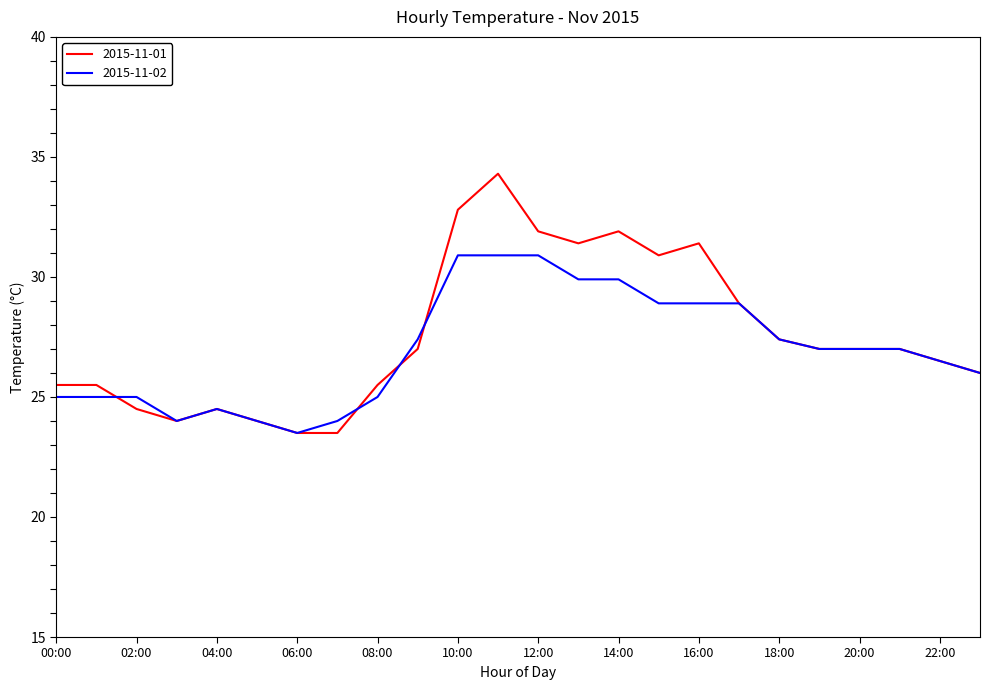

Which series has the largest range (max minus min)?

2015-11-01